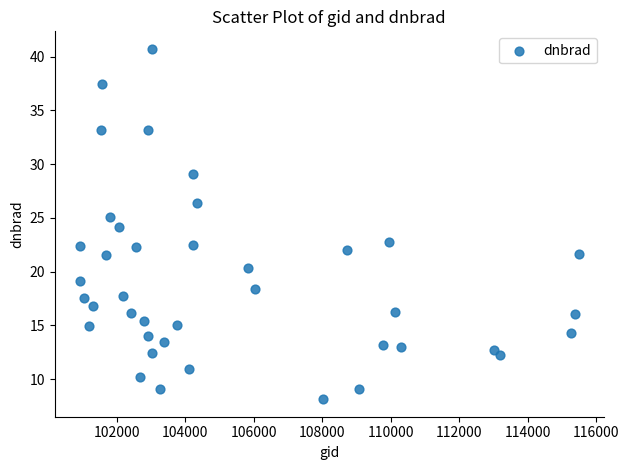

What is the range of X values (max minus min)?

14578.0